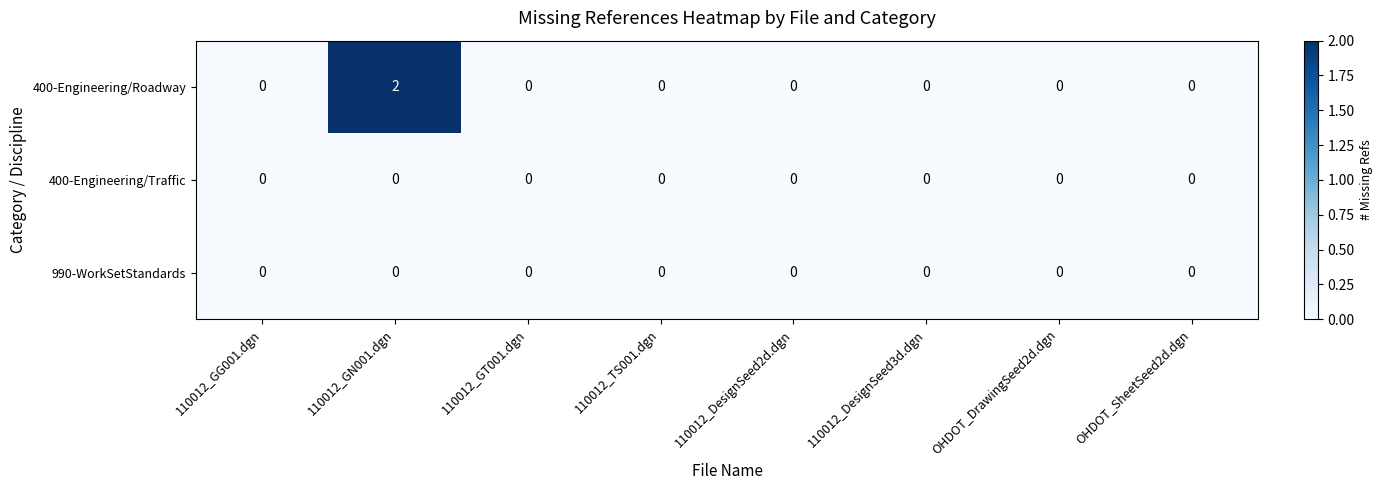

Count the number of data series in this chart.

3